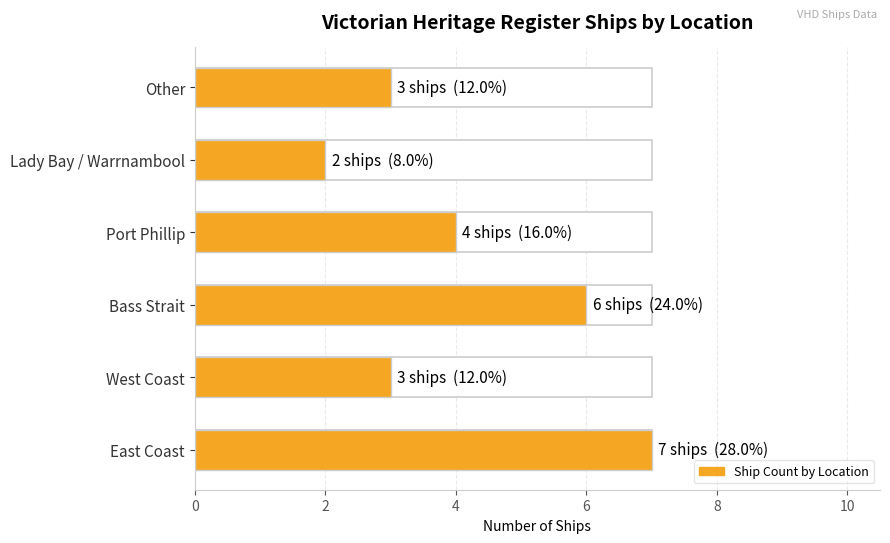

What is the difference between the values at Port Phillip and Lady Bay / Warrnambool?

2